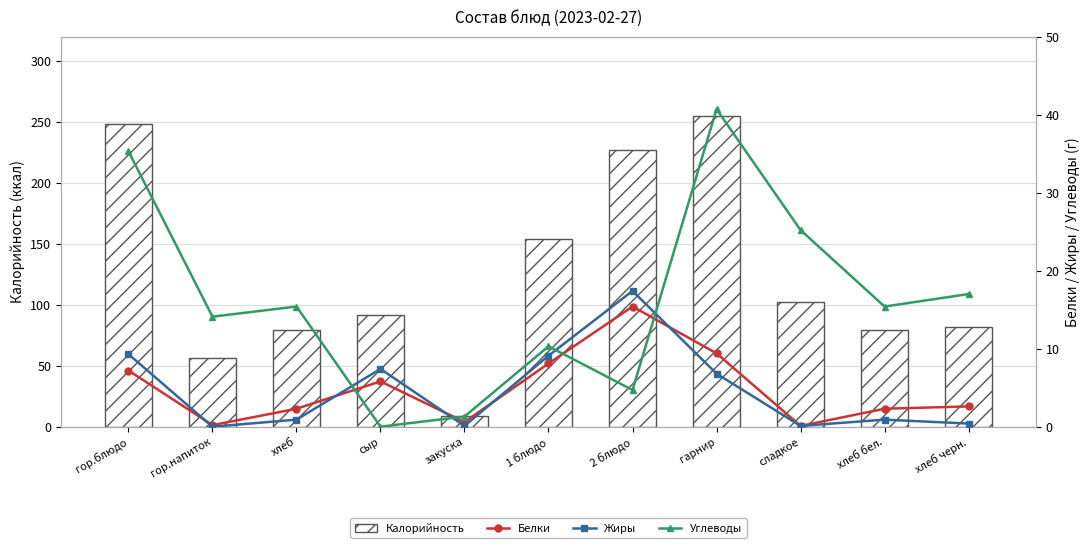

Read the Калорийность value at хлеб бел..

79